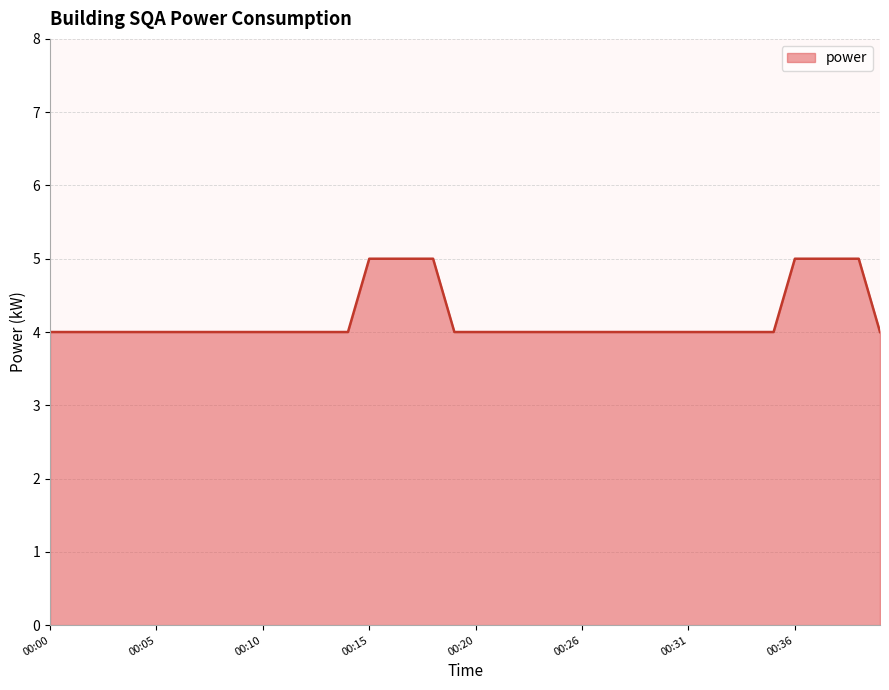

What is the minimum value shown in the chart?

4